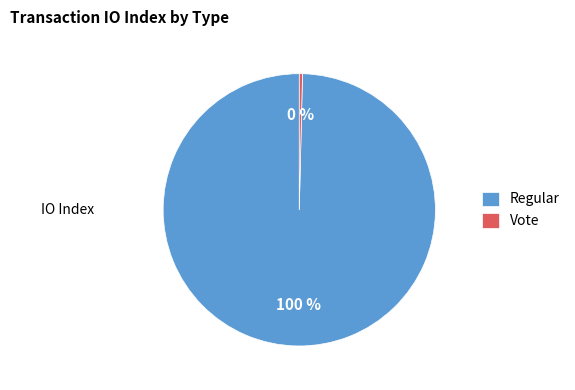

Between Vote and Regular, which is larger?

Regular